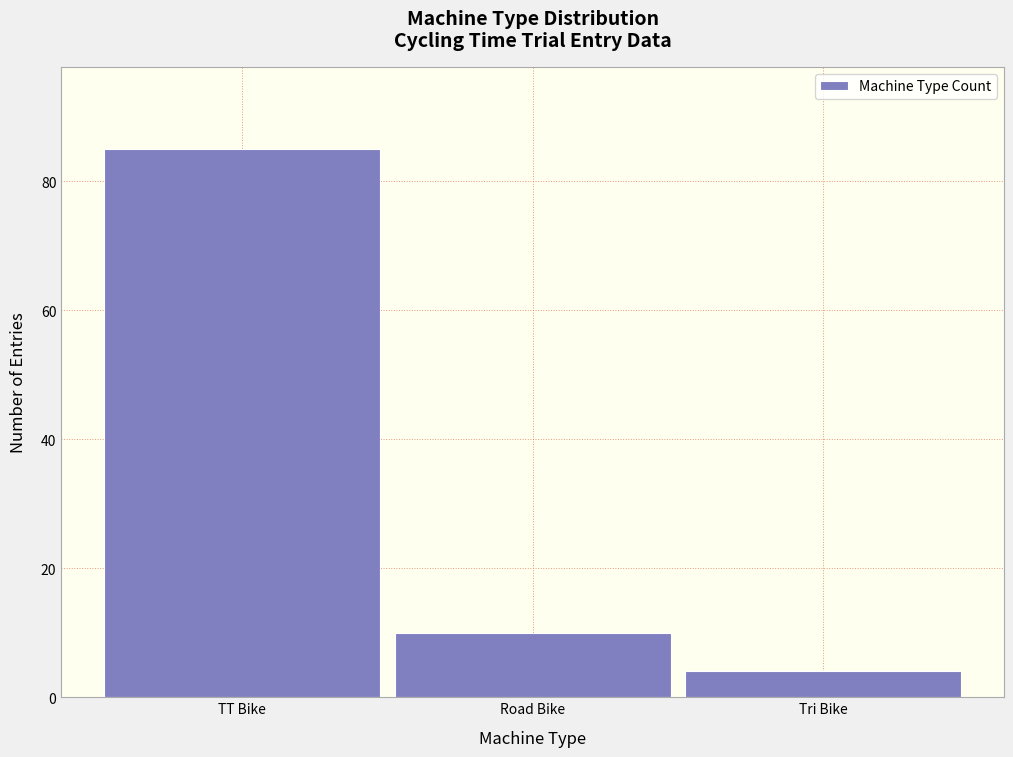

Reading left to right, extract all data points from this chart.

85	10	4